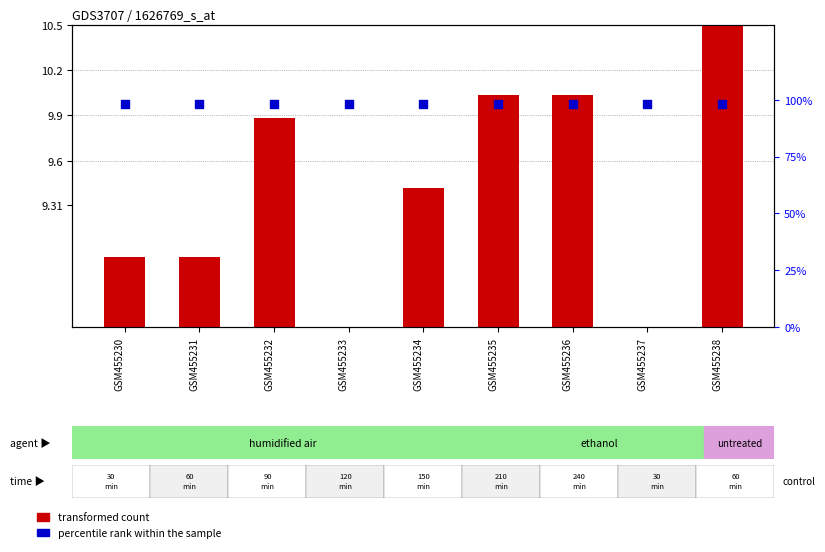

Which series reaches the maximum Y coordinate?

percentile rank within the sample